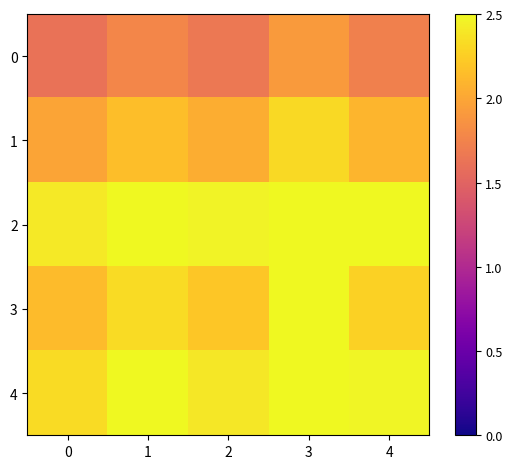

What is the difference between the highest and lowest values at 2?

0.8